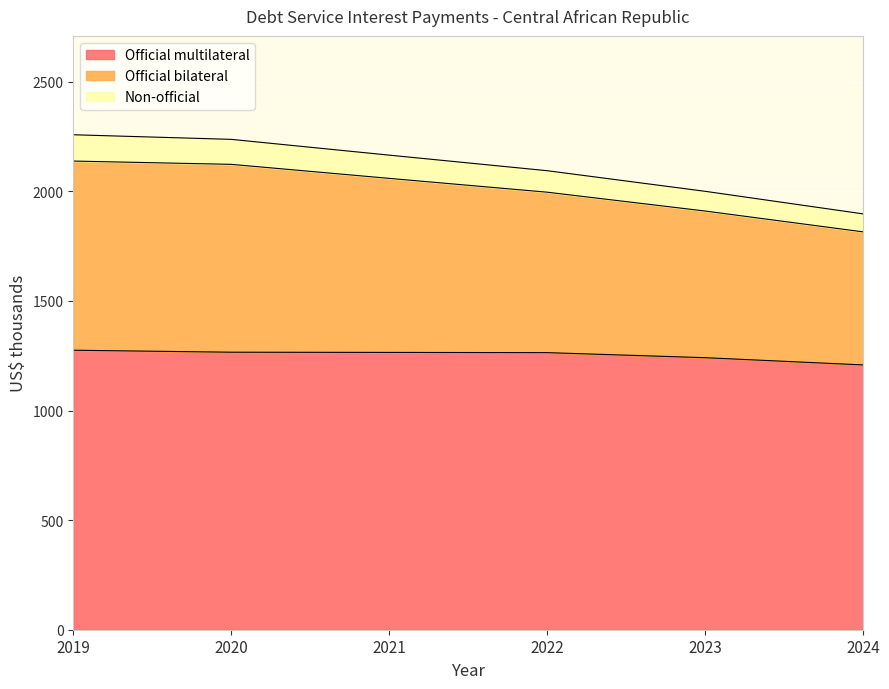

How many lines are shown in the chart?

3